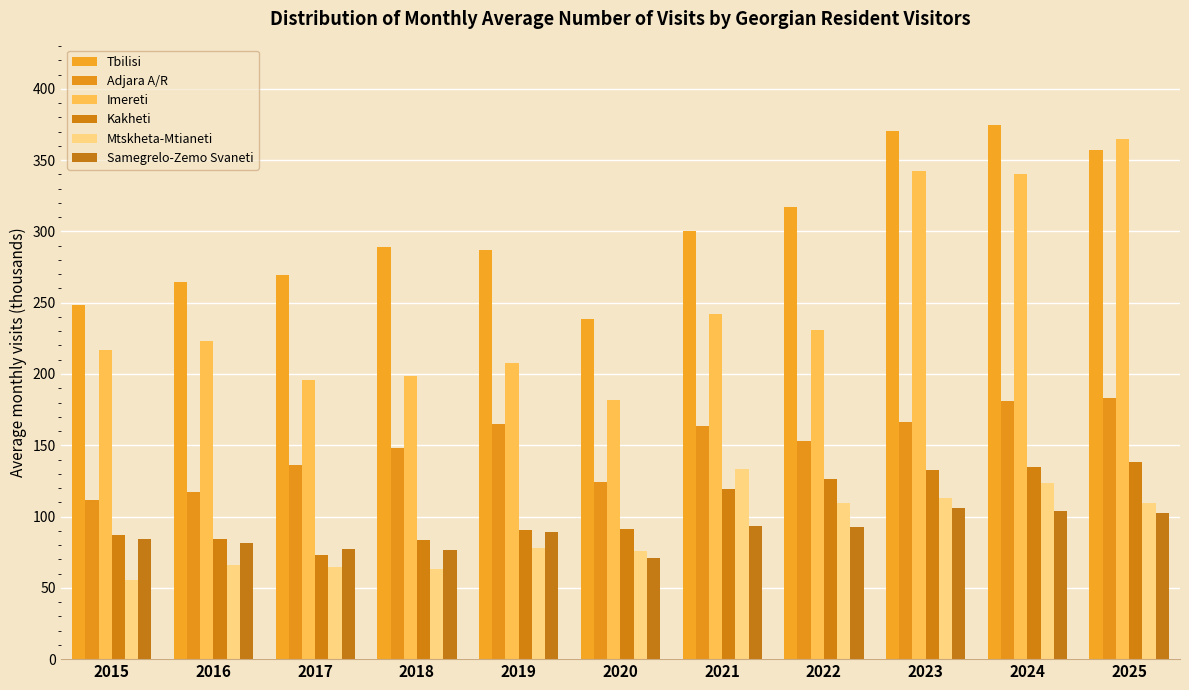

Reading right to left, transcribe all the data shown in this chart.

Tbilisi: 357.0	374.9	370.3	317.0	300.1	238.3	287.0	288.8	269.2	264.2	248.7
Adjara A/R: 183.3	181.3	166.5	152.9	163.6	124.2	165.0	147.9	136.1	117.5	111.7
Imereti: 364.9	340.3	342.6	230.9	241.9	181.7	207.9	198.9	196.0	223.0	217.1
Kakheti: 138.2	134.5	132.8	126.1	119.4	91.1	90.2	83.4	73.3	84.1	87.4
Mtskheta-Mtianeti: 109.4	123.4	113.3	109.3	133.3	76.1	78.3	63.5	64.9	66.0	55.5
Samegrelo-Zemo Svaneti: 102.6	104.2	106.3	92.8	93.3	70.6	89.2	76.5	77.4	81.5	84.0